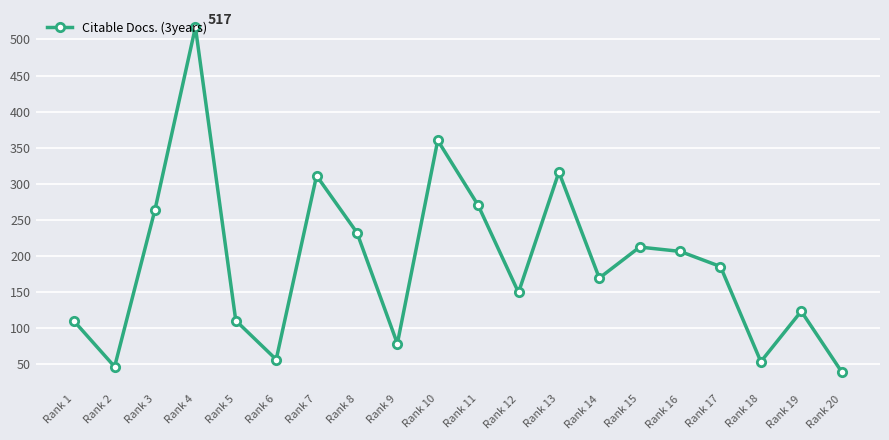

Which category has the highest value across all series?

Rank 4